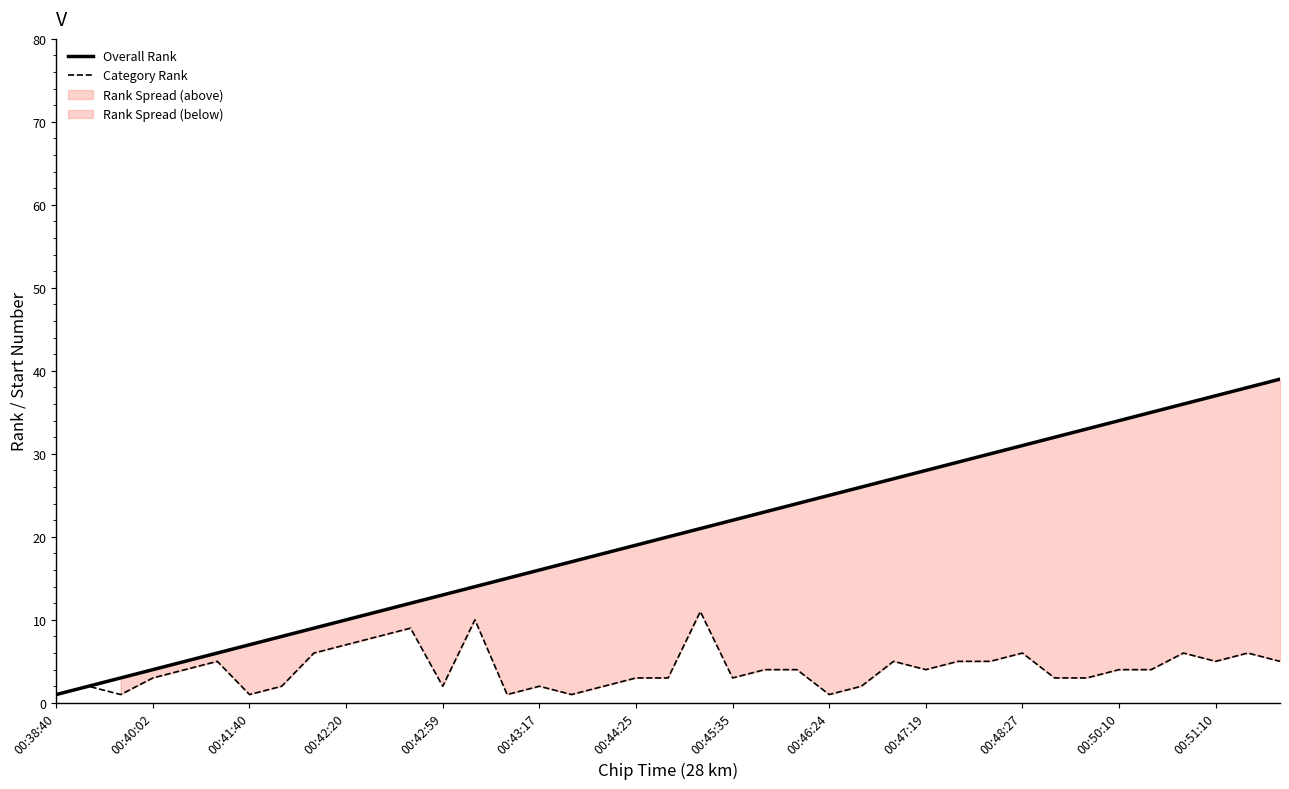

What is the average value of the Category Rank series?

4